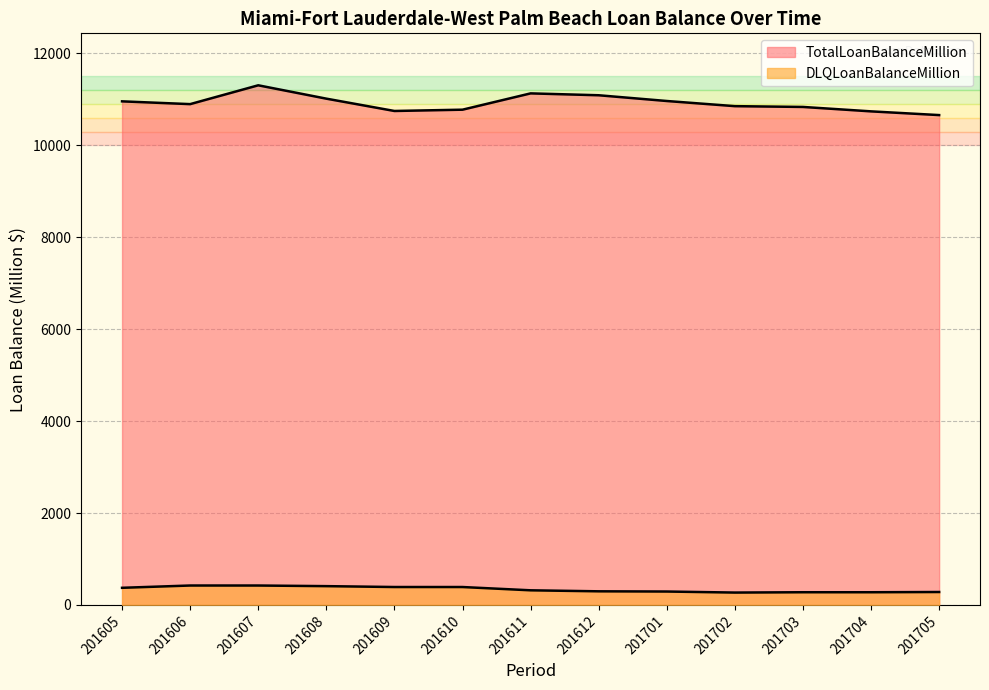

True or false: DLQLoanBalanceMillion and TotalLoanBalanceMillion intersect in this chart.

False